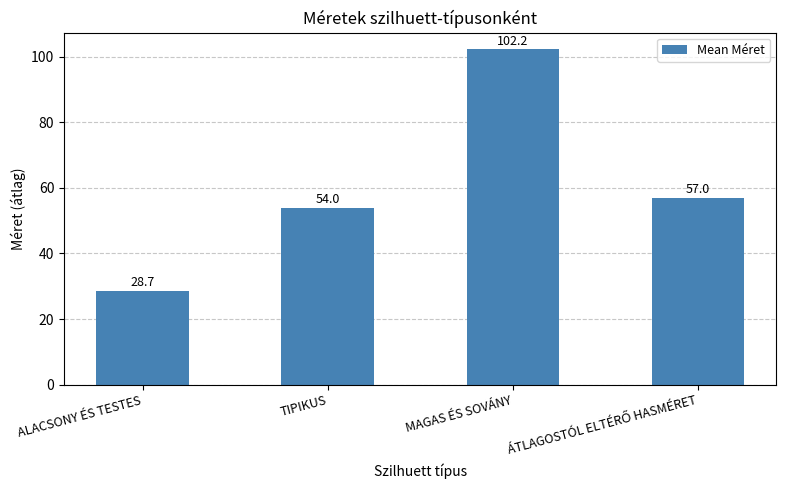

Which has a higher value, ALACSONY ÉS TESTES or MAGAS ÉS SOVÁNY?

MAGAS ÉS SOVÁNY